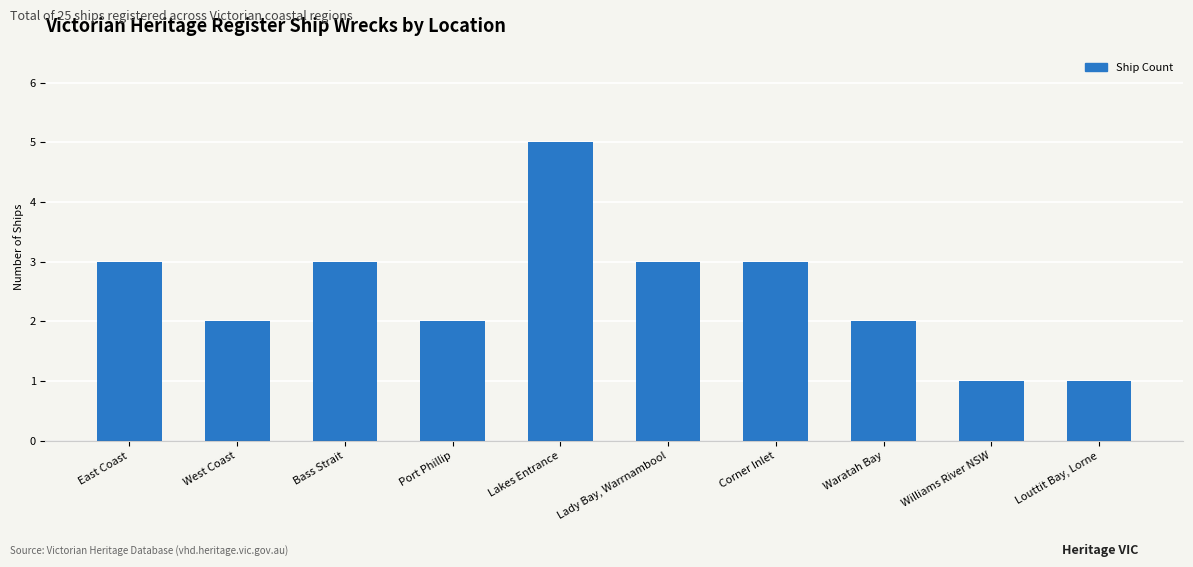

Count the number of data series in this chart.

1